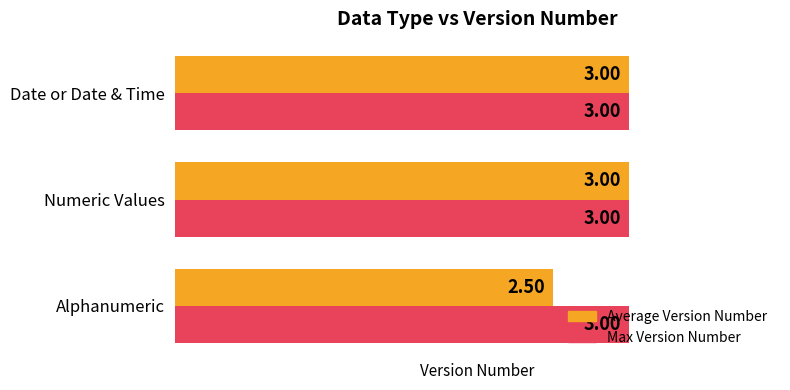

Which series has the largest range (max minus min)?

Average Version Number